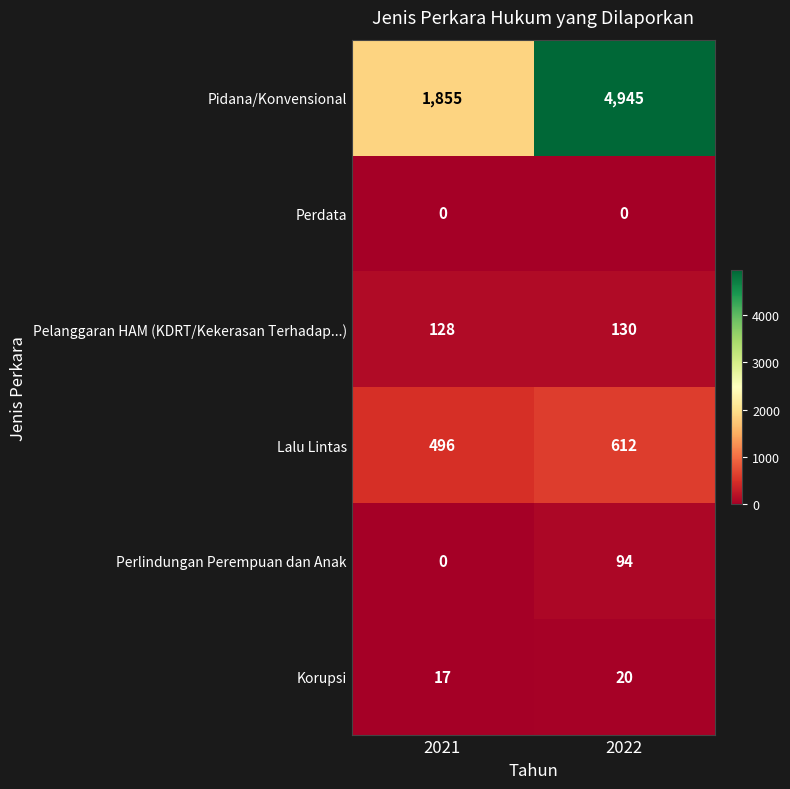

Read the Lalu Lintas value at 2022, to the nearest 50.

600